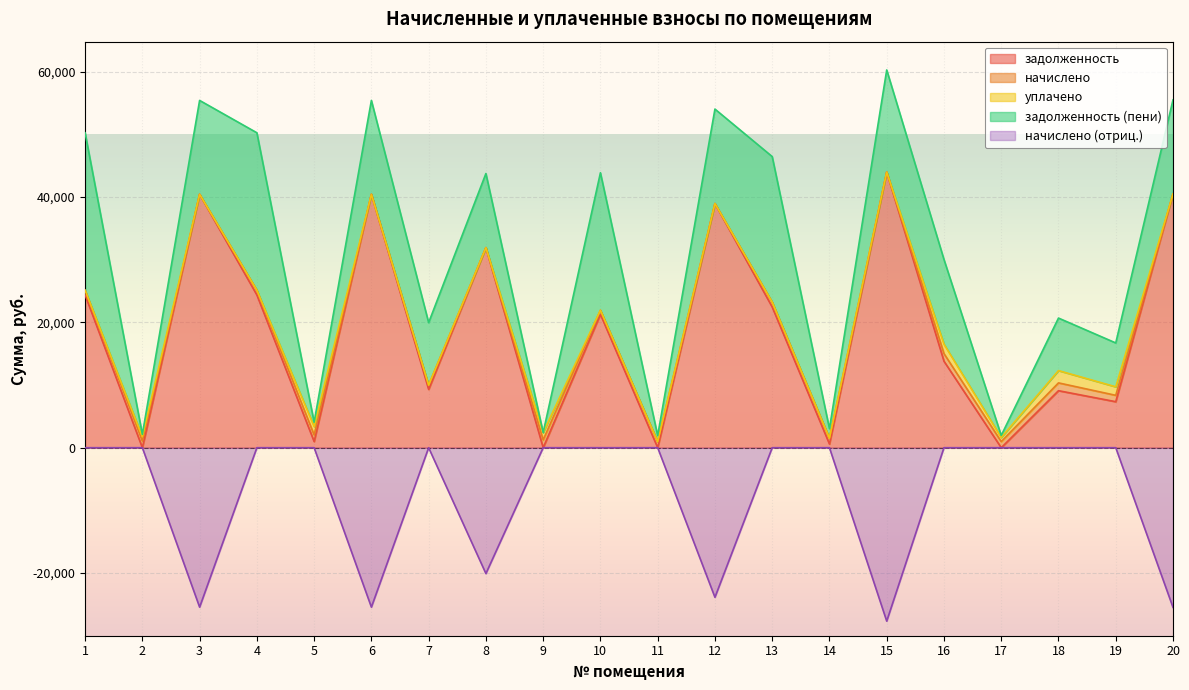

What is the sum of all задолженность values?

369748.3